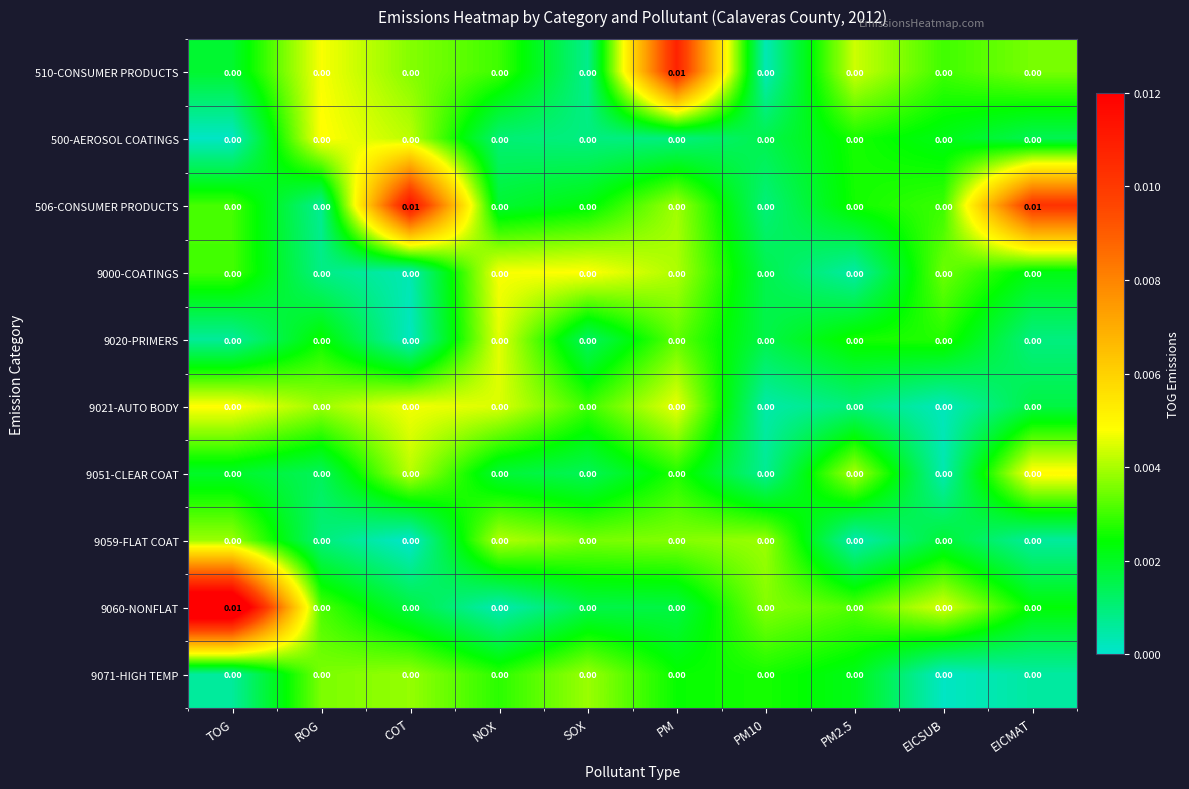

Reading left to right, list all the values displayed in this chart.

510-CONSUMER PRODUCTS: TOG=0.0	ROG=0.0	COT=0.0	NOX=0.0	SOX=0.0	PM=0.0	PM10=0.0	PM2.5=0.0	EICSUB=0.0	EICMAT=0.0
500-AEROSOL COATINGS: TOG=0.0	ROG=0.0	COT=0.0	NOX=0.0	SOX=0.0	PM=0.0	PM10=0.0	PM2.5=0.0	EICSUB=0.0	EICMAT=0.0
506-CONSUMER PRODUCTS: TOG=0.0	ROG=0.0	COT=0.0	NOX=0.0	SOX=0.0	PM=0.0	PM10=0.0	PM2.5=0.0	EICSUB=0.0	EICMAT=0.0
9000-COATINGS: TOG=0.0	ROG=0.0	COT=0.0	NOX=0.0	SOX=0.0	PM=0.0	PM10=0.0	PM2.5=0.0	EICSUB=0.0	EICMAT=0.0
9020-PRIMERS: TOG=0.0	ROG=0.0	COT=0.0	NOX=0.0	SOX=0.0	PM=0.0	PM10=0.0	PM2.5=0.0	EICSUB=0.0	EICMAT=0.0
9021-AUTO BODY: TOG=0.0	ROG=0.0	COT=0.0	NOX=0.0	SOX=0.0	PM=0.0	PM10=0.0	PM2.5=0.0	EICSUB=0.0	EICMAT=0.0
9051-CLEAR COAT: TOG=0.0	ROG=0.0	COT=0.0	NOX=0.0	SOX=0.0	PM=0.0	PM10=0.0	PM2.5=0.0	EICSUB=0.0	EICMAT=0.0
9059-FLAT COAT: TOG=0.0	ROG=0.0	COT=0.0	NOX=0.0	SOX=0.0	PM=0.0	PM10=0.0	PM2.5=0.0	EICSUB=0.0	EICMAT=0.0
9060-NONFLAT: TOG=0.0	ROG=0.0	COT=0.0	NOX=0.0	SOX=0.0	PM=0.0	PM10=0.0	PM2.5=0.0	EICSUB=0.0	EICMAT=0.0
9071-HIGH TEMP: TOG=0.0	ROG=0.0	COT=0.0	NOX=0.0	SOX=0.0	PM=0.0	PM10=0.0	PM2.5=0.0	EICSUB=0.0	EICMAT=0.0